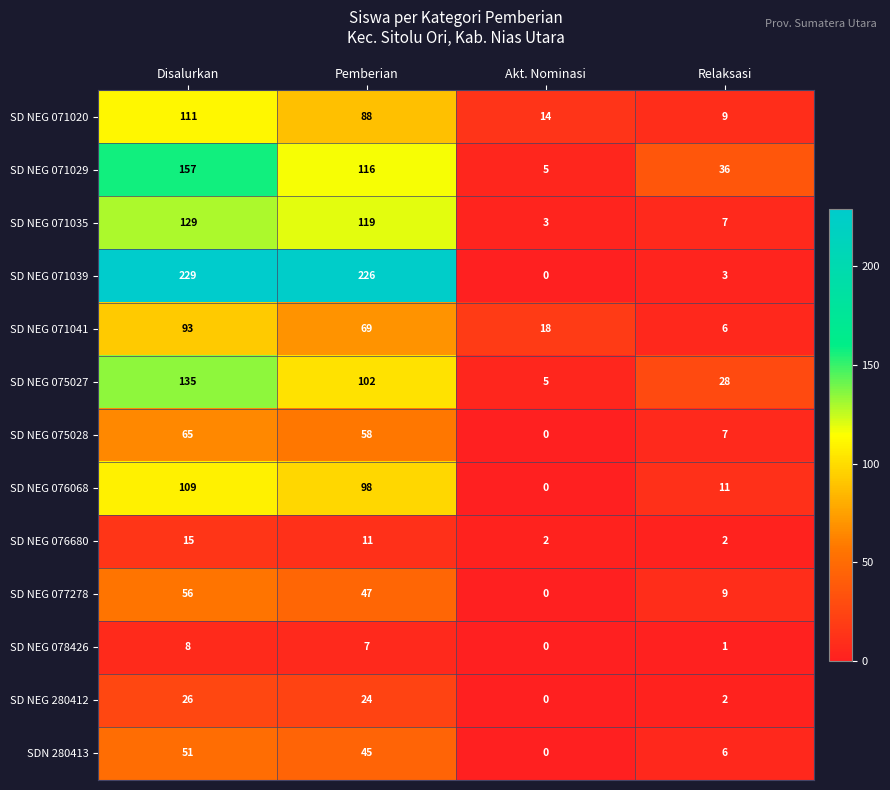

What is the difference between the highest and lowest values at Disalurkan?

221